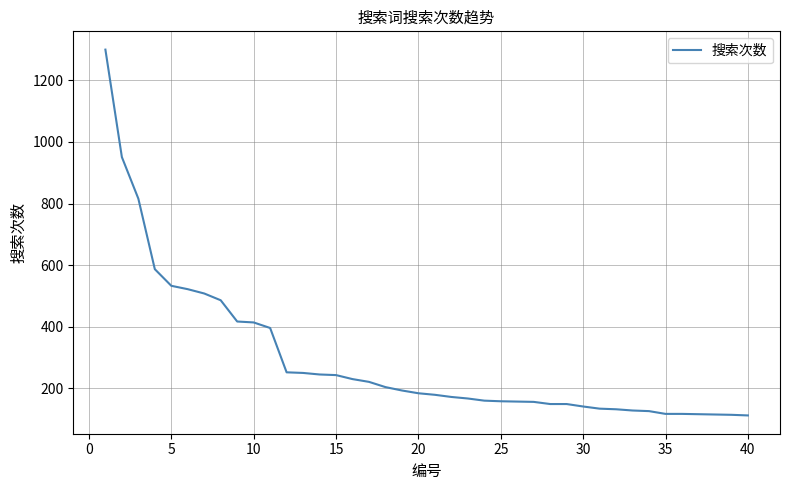

What is the smallest value displayed?

112